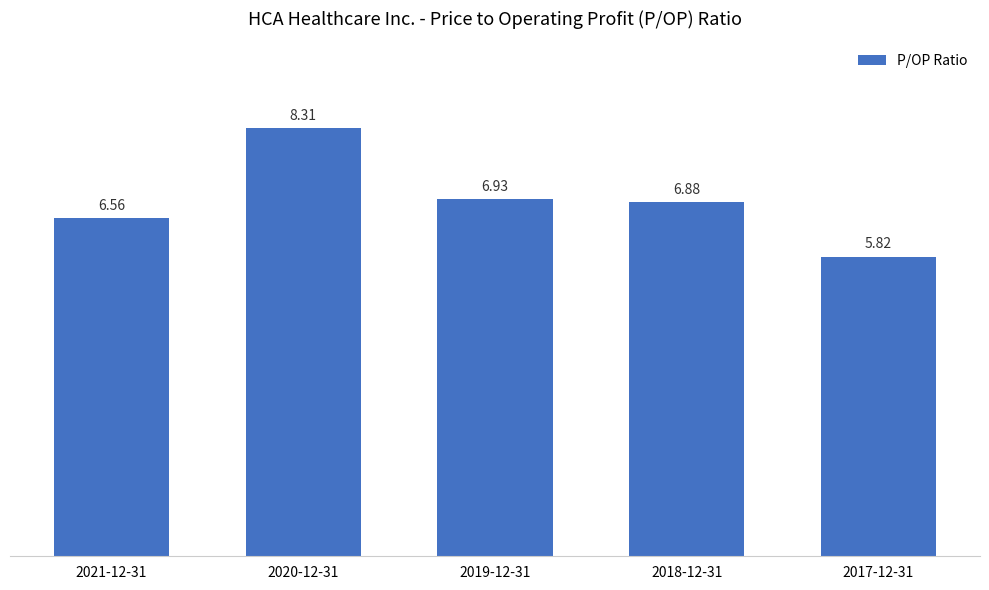

List the labels in order of value, largest first.

2020-12-31, 2019-12-31, 2018-12-31, 2021-12-31, 2017-12-31